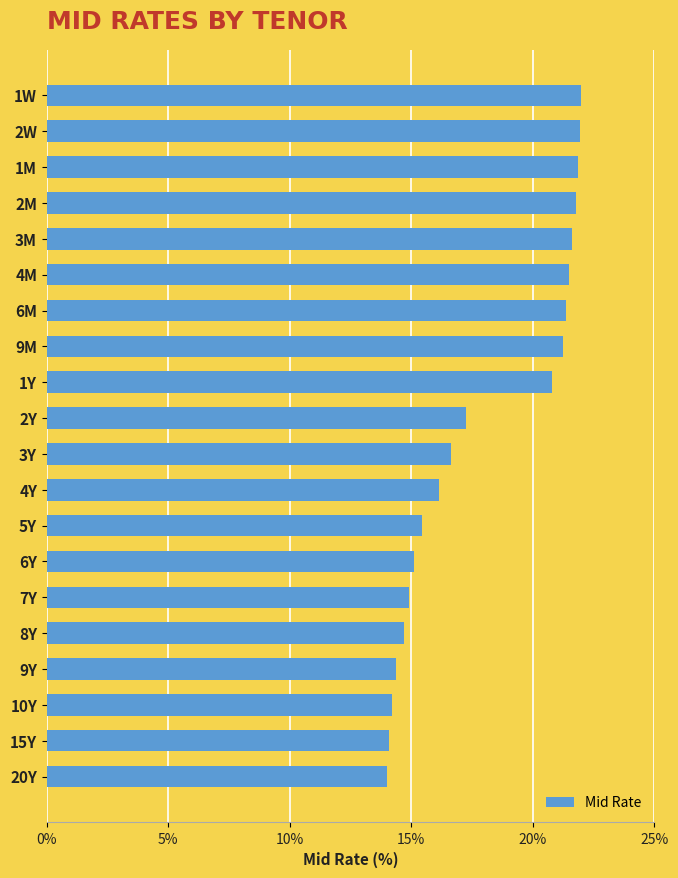

What is the value of the 8th bar from the top?

21.2